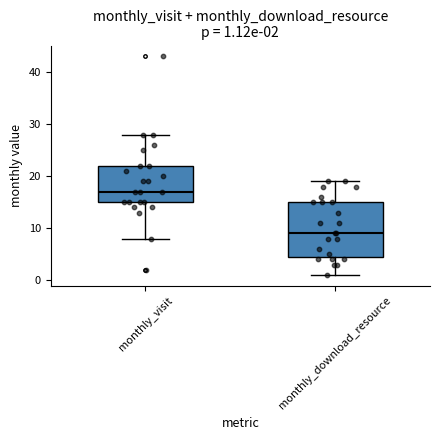

Comparing the boxes themselves (not the whiskers), which one is the tallest?

monthly_download_resource